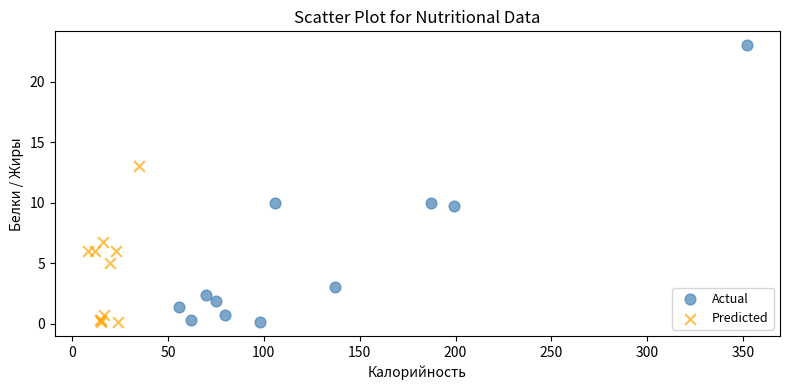

Which series has the widest spread of Y values?

Actual